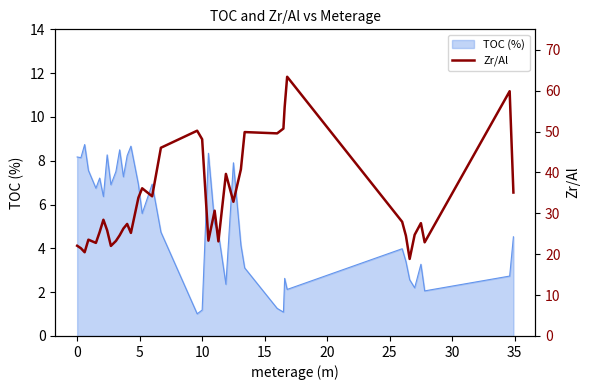

Reading left to right, extract all data points from this chart.

22.1	21.5	20.5	23.6	22.8	25.4	28.4	25.8	22.0	23.2	24.6	26.3	27.4	25.2	33.8	36.1	34.2	46.0	50.2	48.1	23.3	30.6	23.1	39.6	32.8	40.8	49.9	49.6	50.7	56.0	63.4	27.9	24.5	18.8	24.8	27.6	22.9	59.9	35.1